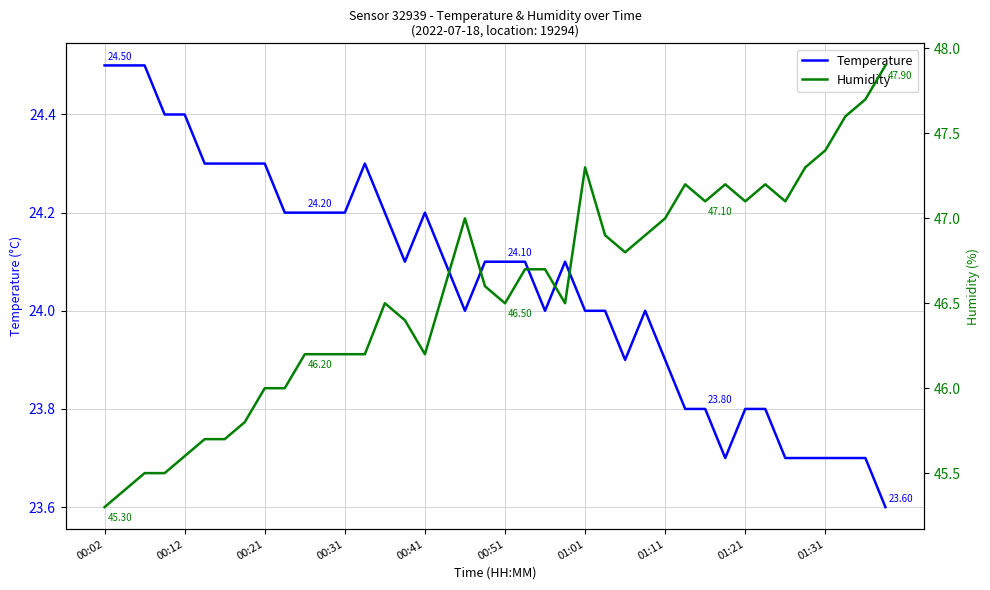

Which series has the largest total across all categories?

Humidity